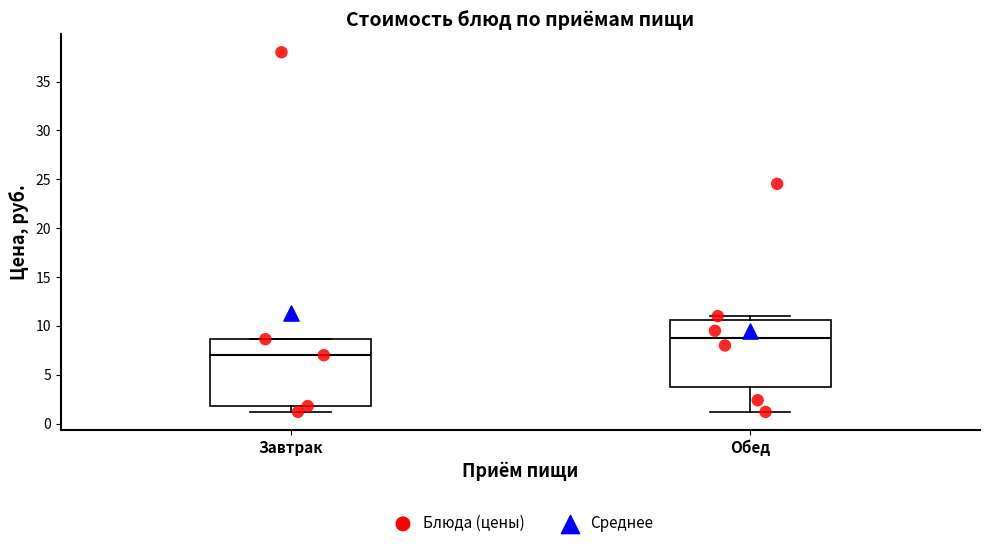

Reading left to right, read every box against the y-axis: the position of its median line, the range the box covers, and the ends of its whiskers. The values are not printed on the chart, so give them approximately, as read against the axis.

Завтрак: median 7.0, box 2.0 to 8.5, whiskers 1.0 to 8.5
Обед: median 9.0, box 4.0 to 10.5, whiskers 1.0 to 11.0